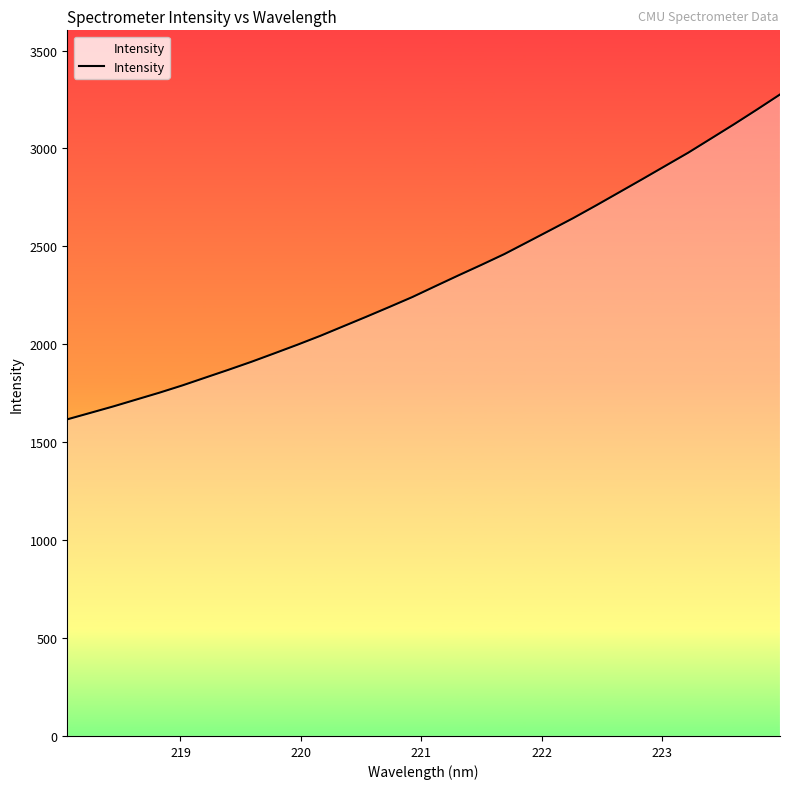

What is the greatest value displayed?

3275.8